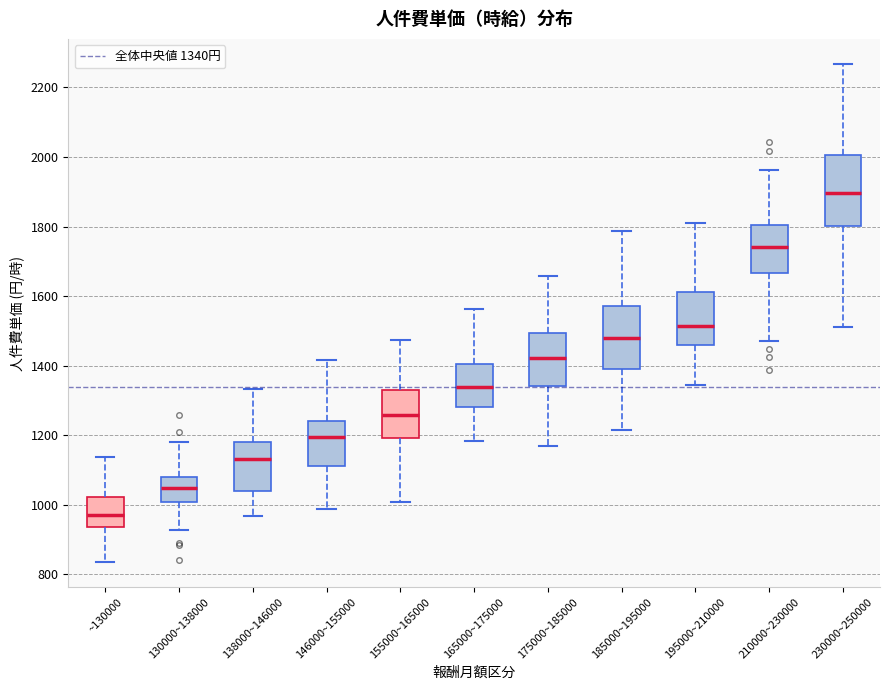

Where does the upper whisker of the box for 230000~250000 end on the y-axis? The values are not printed on the chart, so give them approximately, as read against the axis.

2260